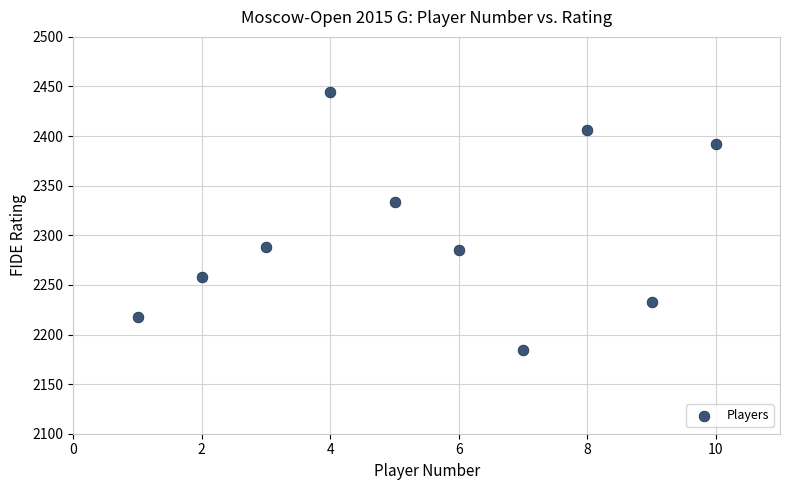

What Y value in the scatter plot is closest to 2314?

2334